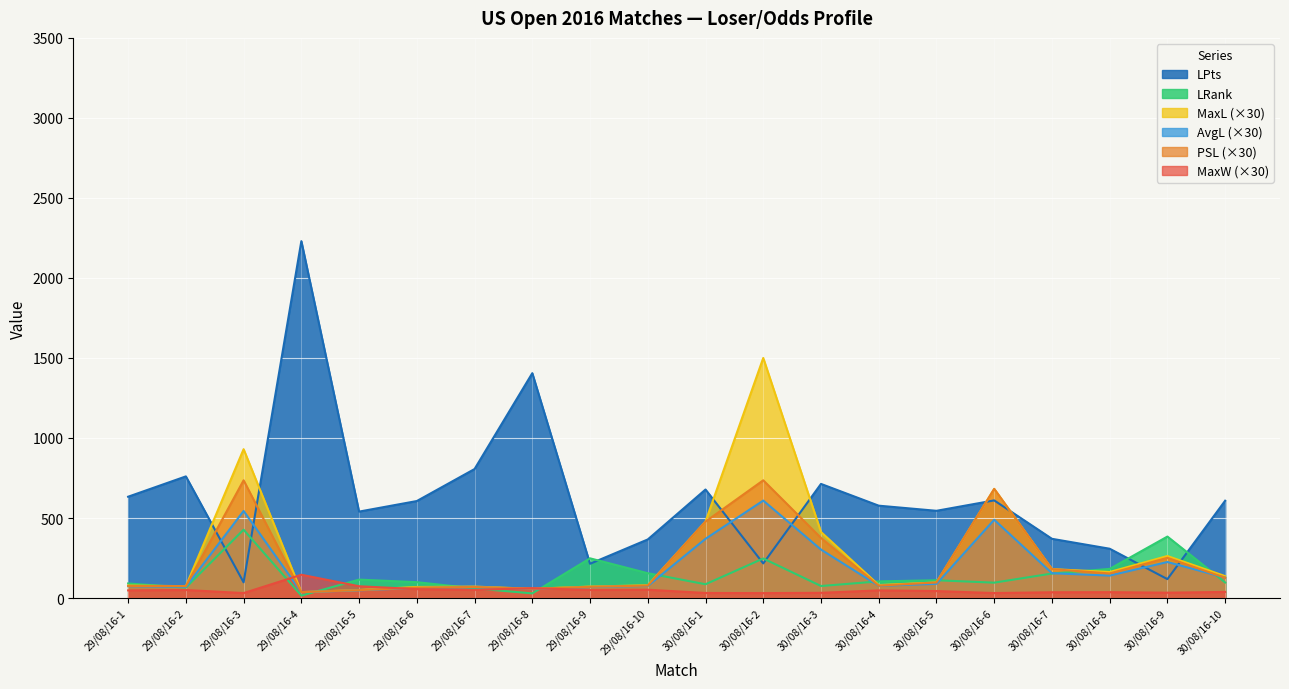

How many intersections are there between MaxL and LRank?

9